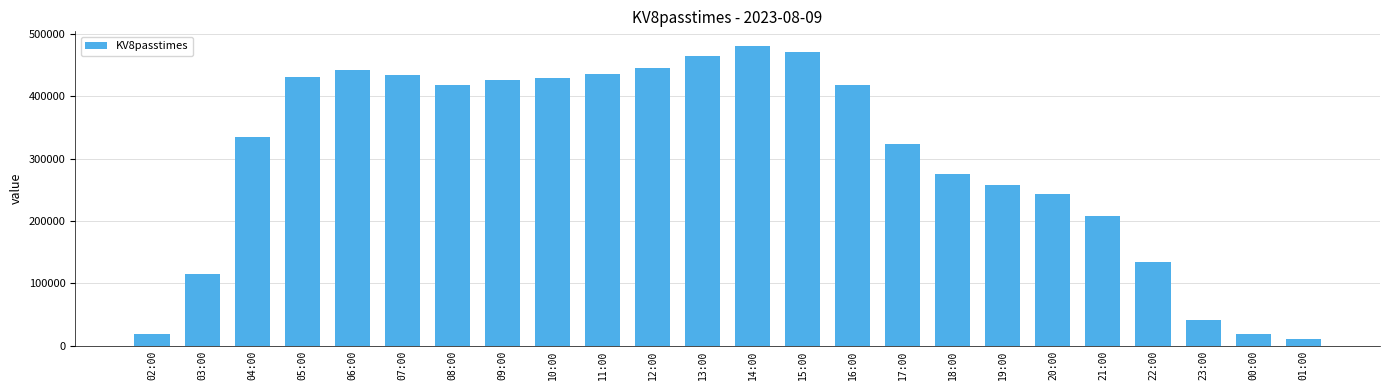

What is the approximate value at 02:00?

19484